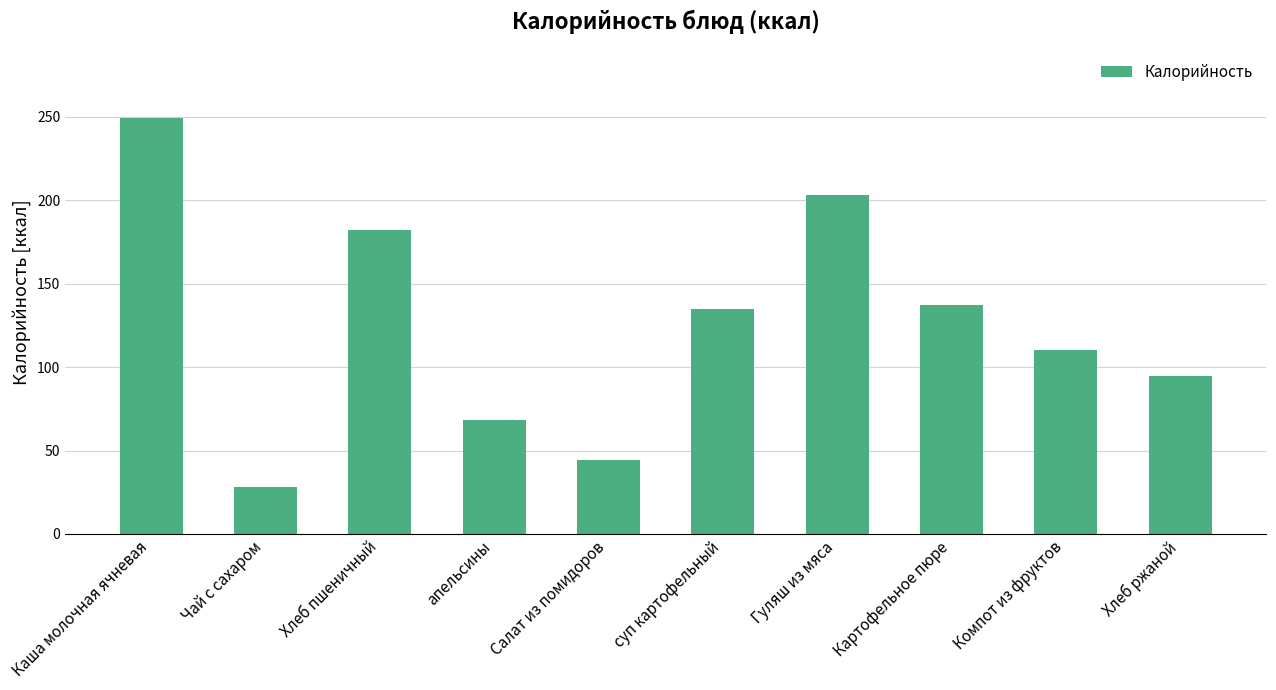

Count the number of data series in this chart.

1